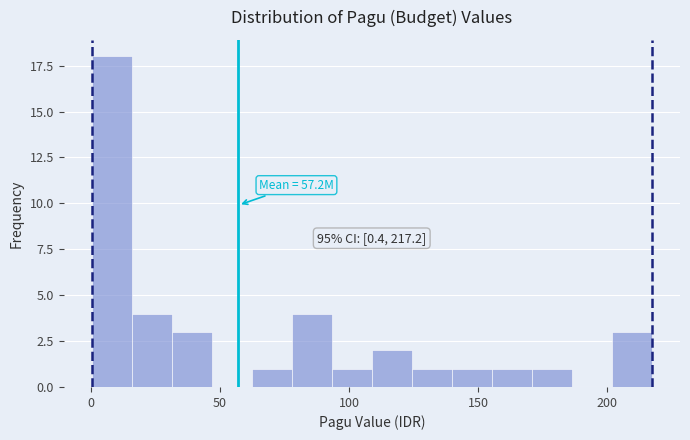

Around what value on the x-axis is the tallest bar? Give the approximate position of its centre, as read against the axis.

10